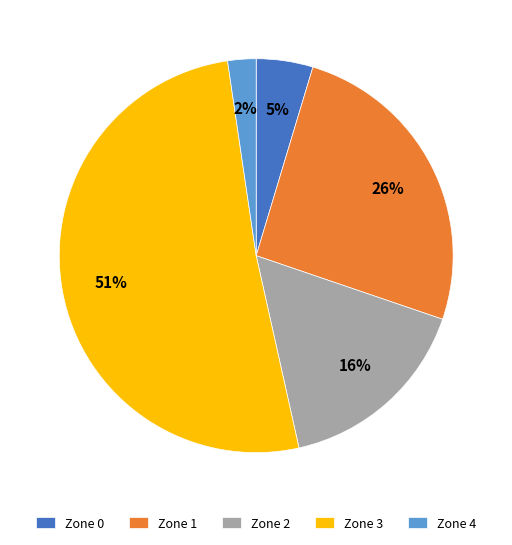

Do Zone 4 and Zone 3 together represent more than half of the pie?

Yes